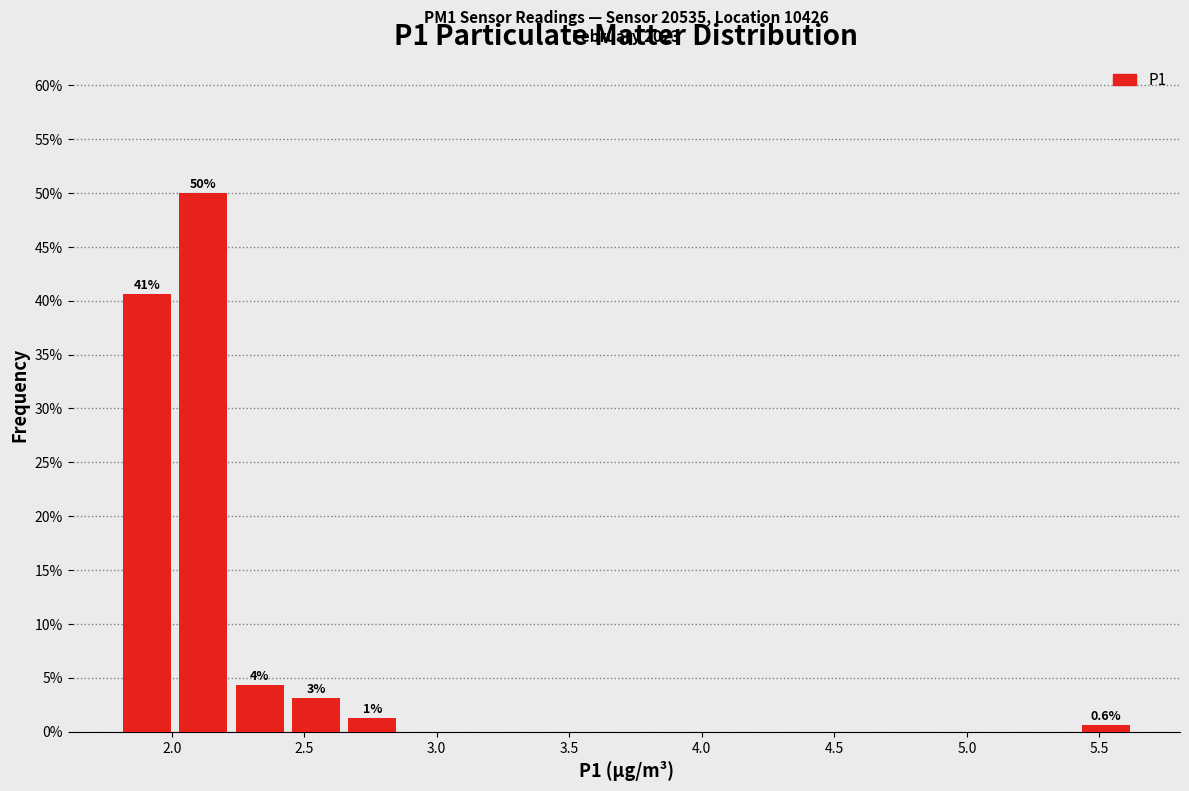

Over which range of the x-axis is the bar tallest?

2.00 to 2.25